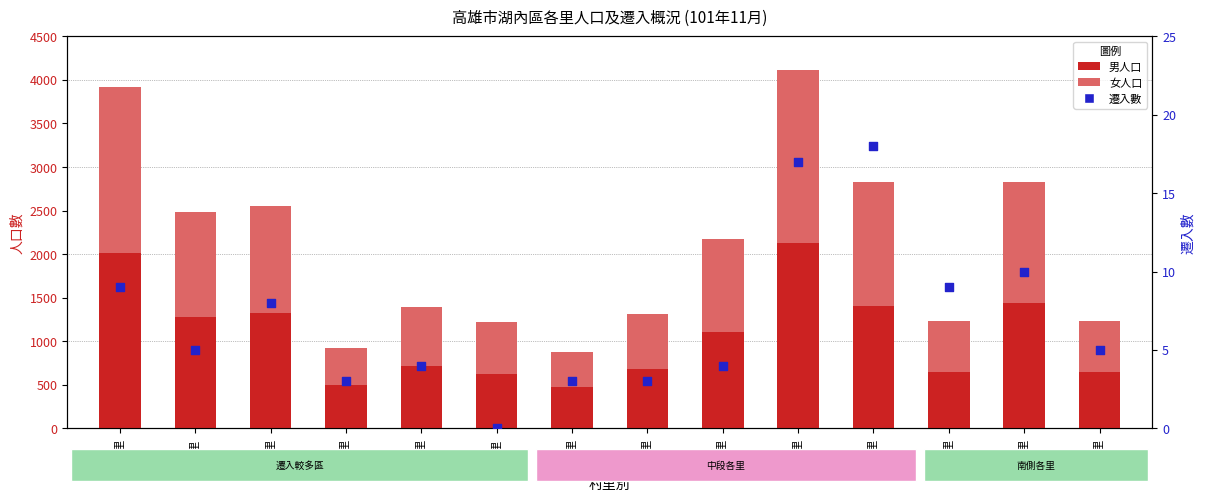

Which series has the largest Y range (max minus min)?

男人口